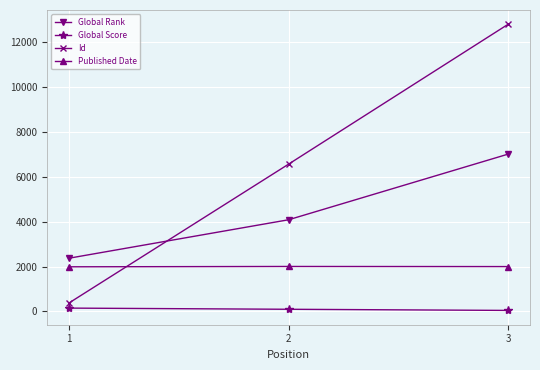

The Global Score series shows 151 at 1. True or false?

True